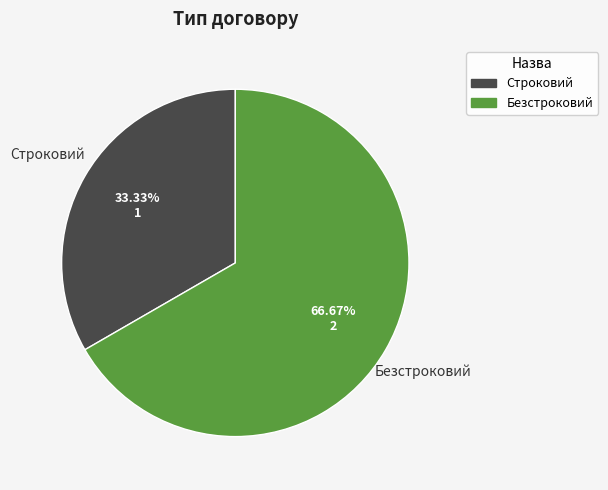

Is Строковий the majority of the pie?

No